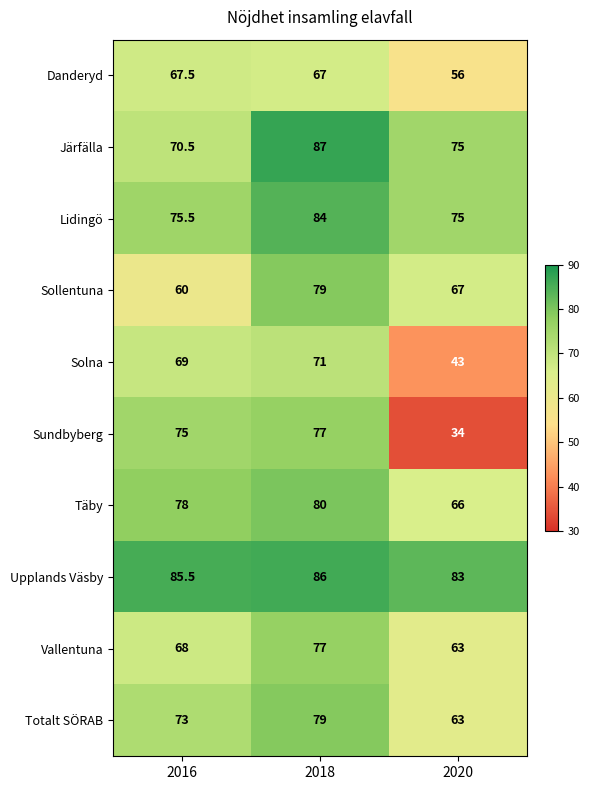

The value of Totalt SÖRAB at 2016 is 73.0. True or false?

True